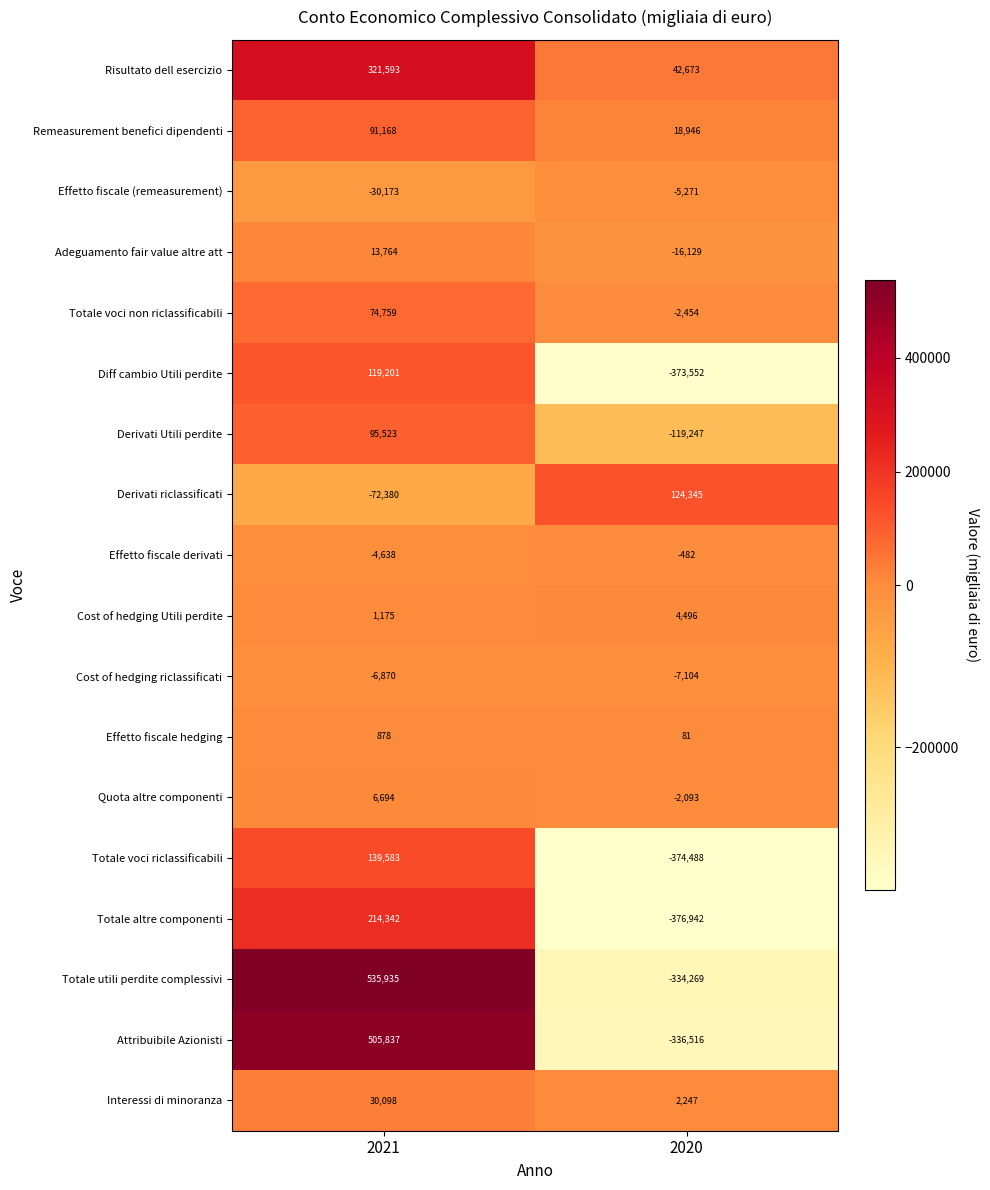

Is the value of Totale voci riclassificabili at 2021 greater than the value of Interessi di minoranza at 2021?

Yes